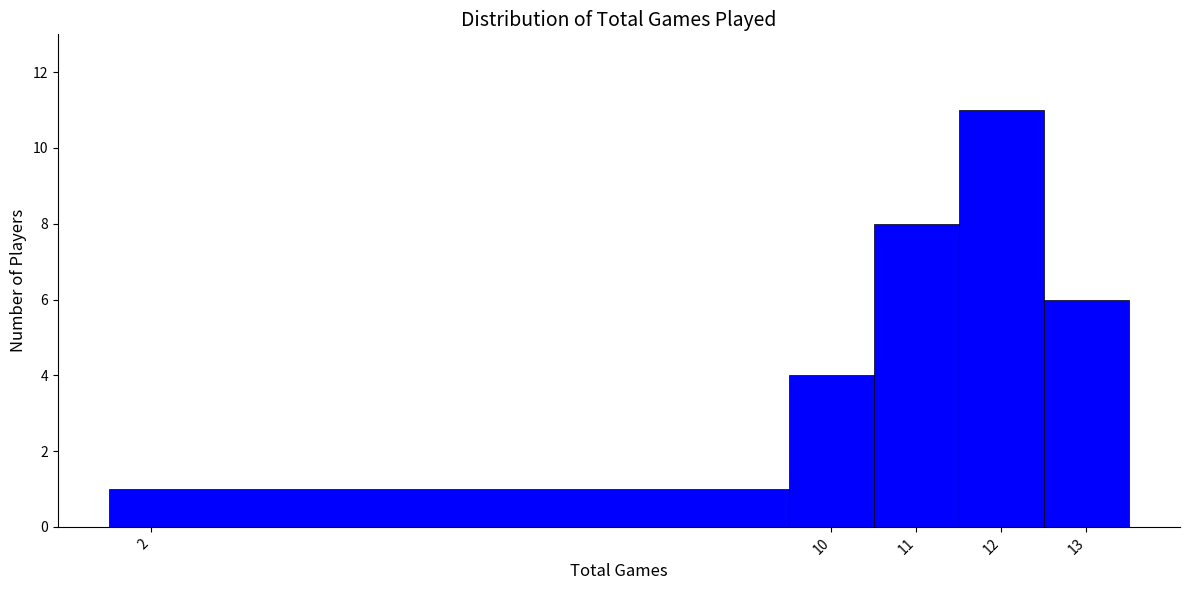

Over which range of the x-axis is the bar tallest?

11.5 to 12.5